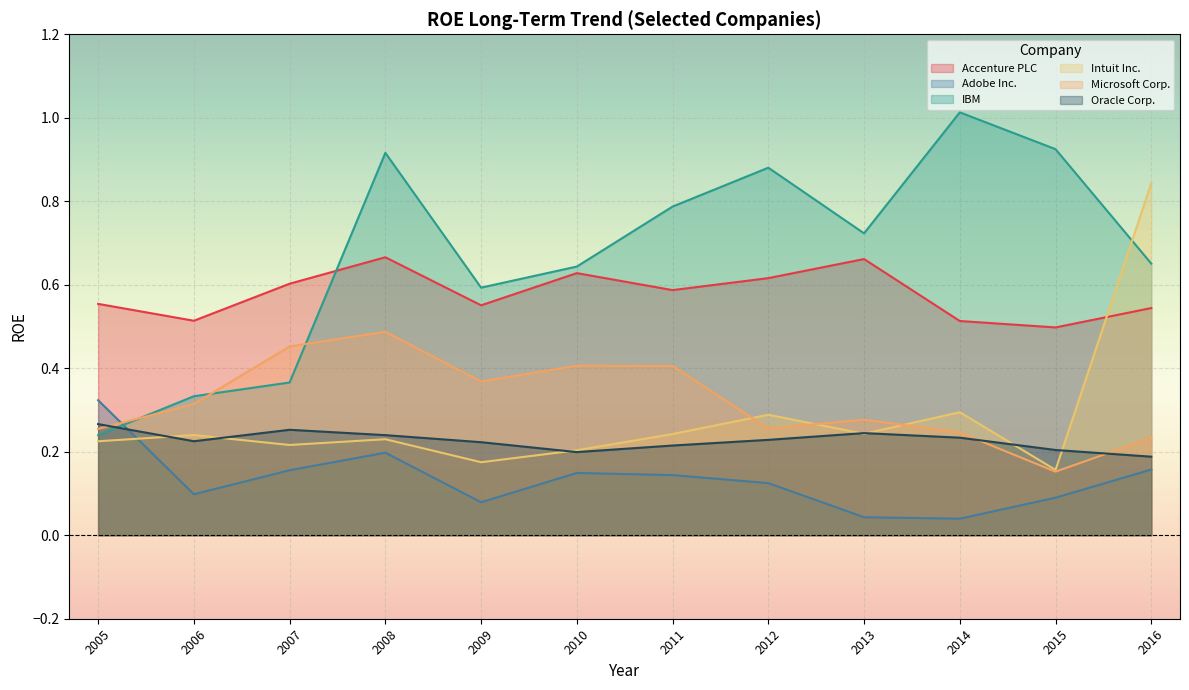

The value of Microsoft Corp. at 2013 is 0.1. True or false?

False